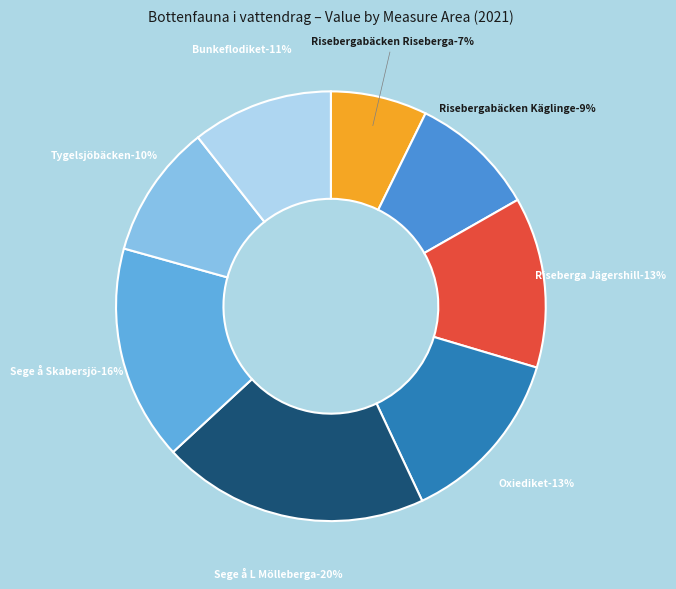

The Bunkeflodiket slice represents 1% of the pie. True or false?

False